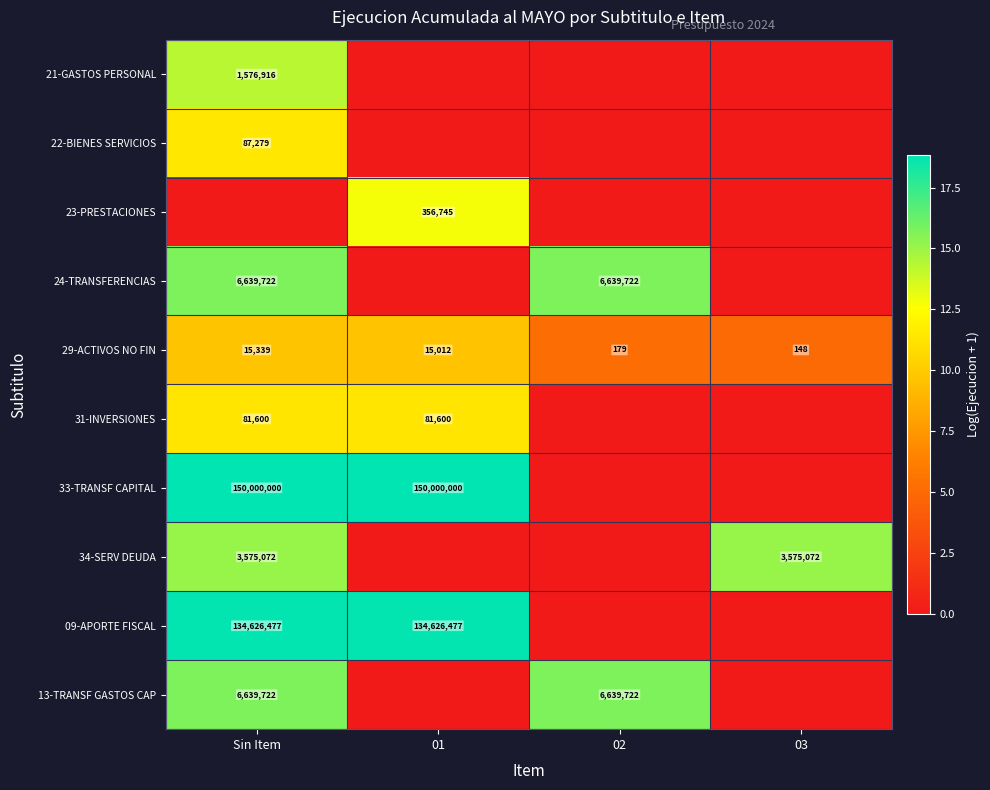

Is it true that 24-TRANSFERENCIAS equals 9578108 at 02?

False